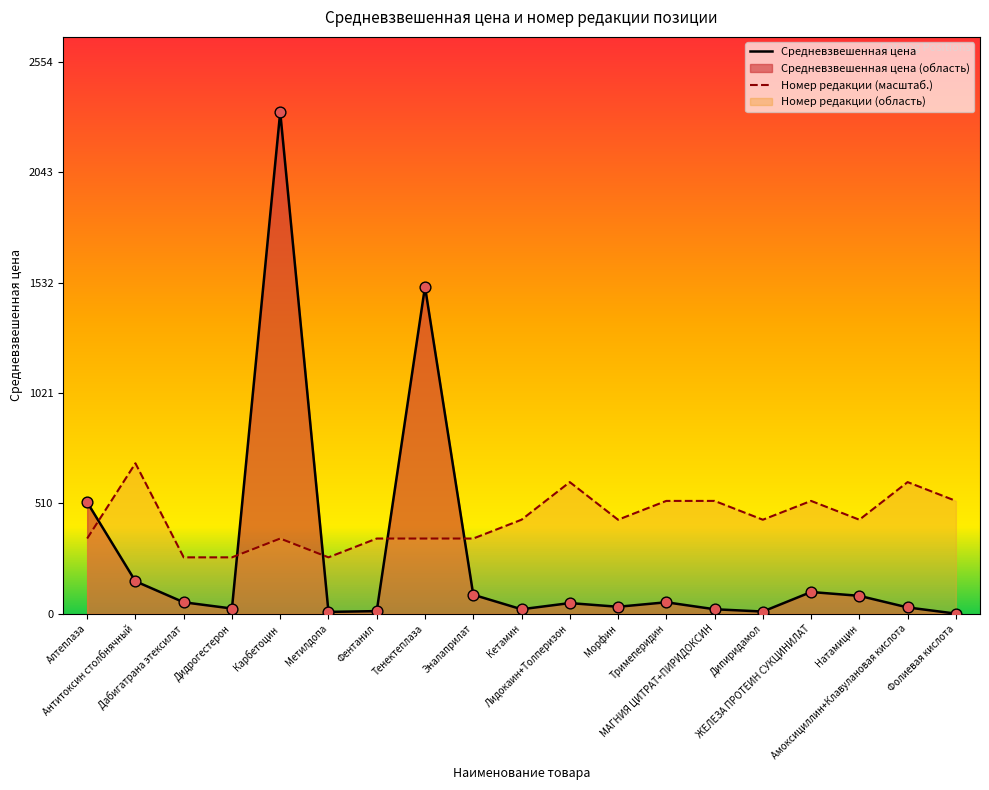

At which category is the sum across all series the highest?

Карбетоцин